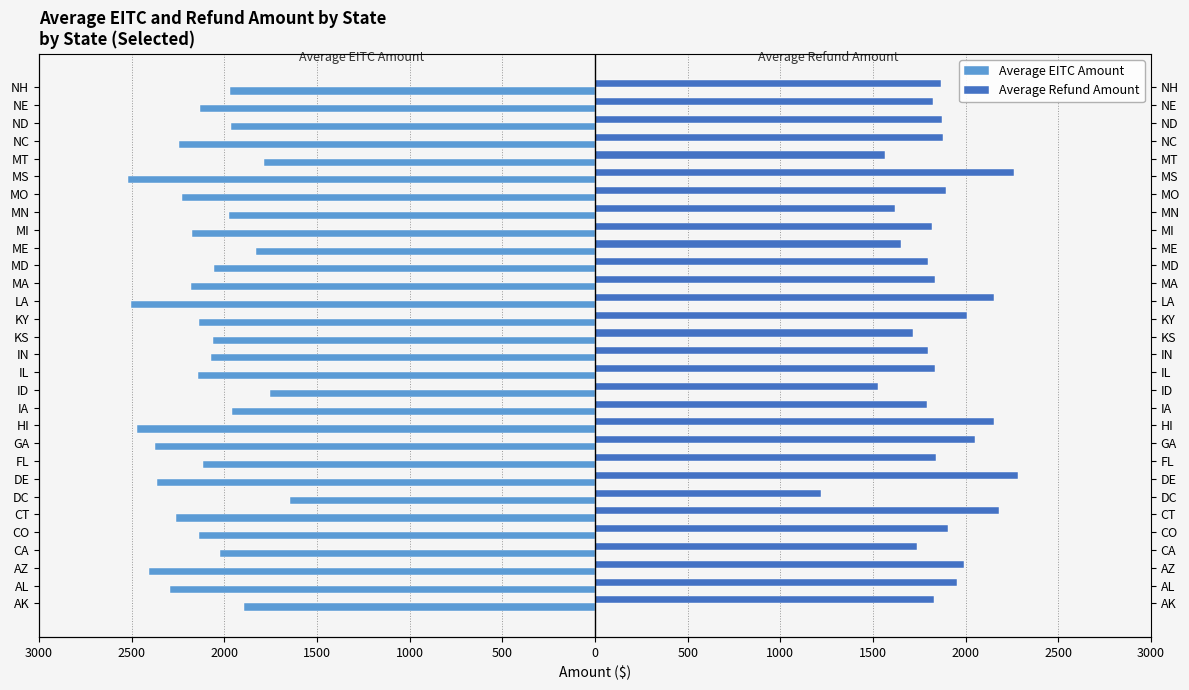

What are all the series names shown in the legend?

Average EITC Amount, Average Refund Amount